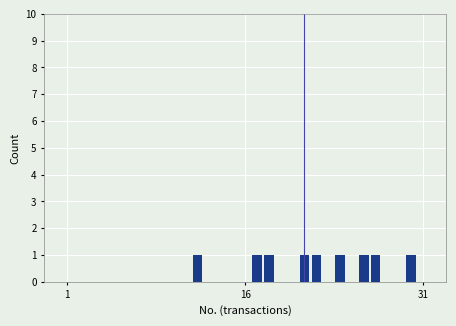

Are the bars horizontal?

No